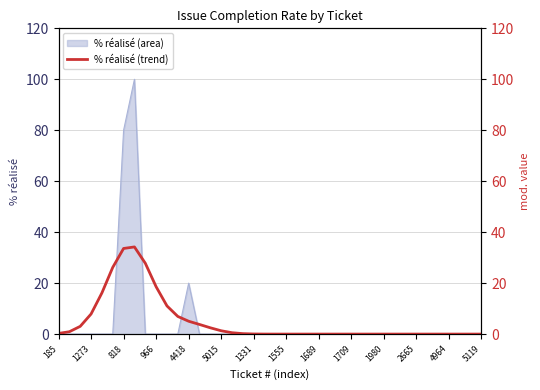

Is it true that % réalisé (area) equals 56 at 185?

False